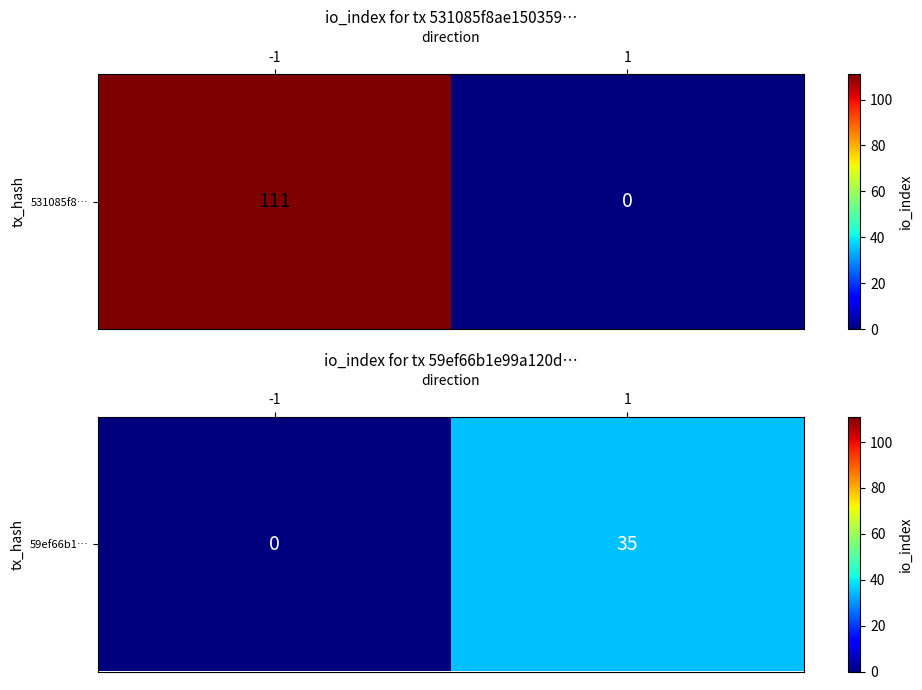

Rank the categories by value from lowest to highest.

-1, 1